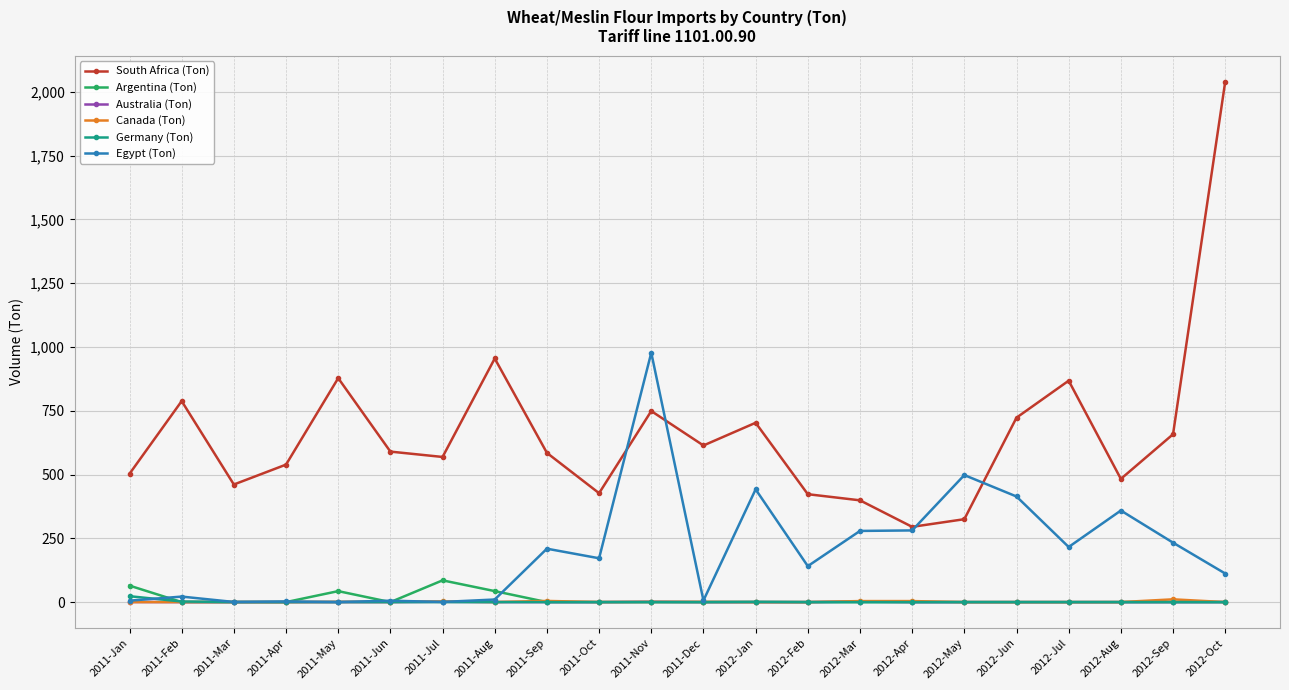

What is the average value of the Australia (Ton) series?

0.2